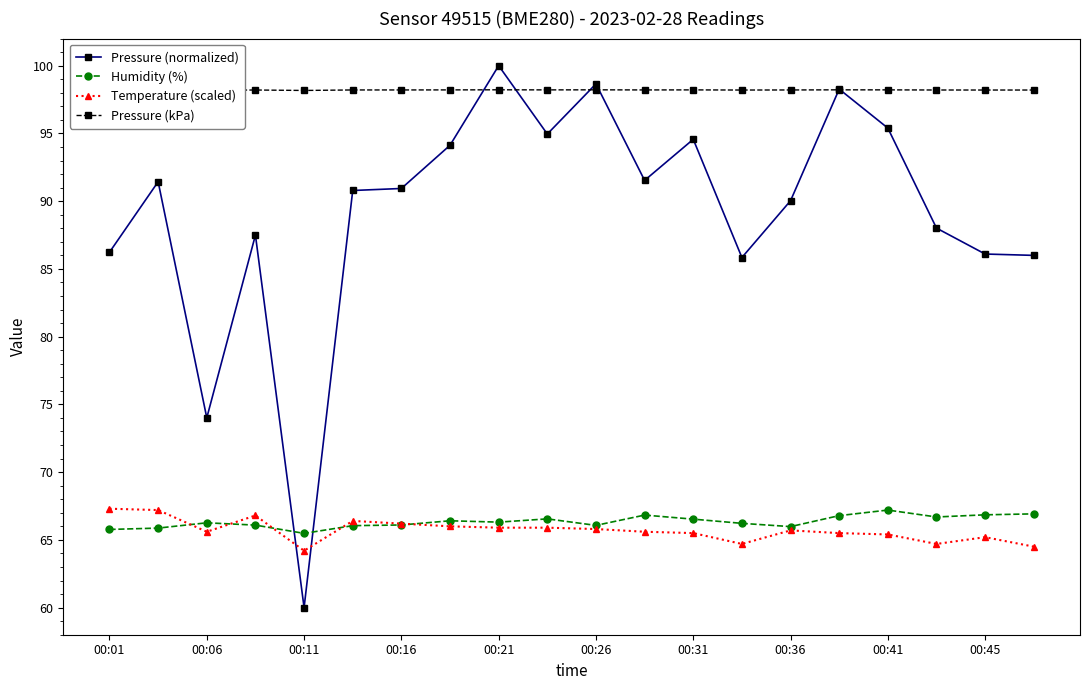

True or false: Humidity (%) and Pressure (kPa) intersect in this chart.

False